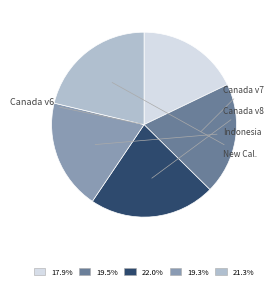

Is there any slice that represents more than half of the pie?

No